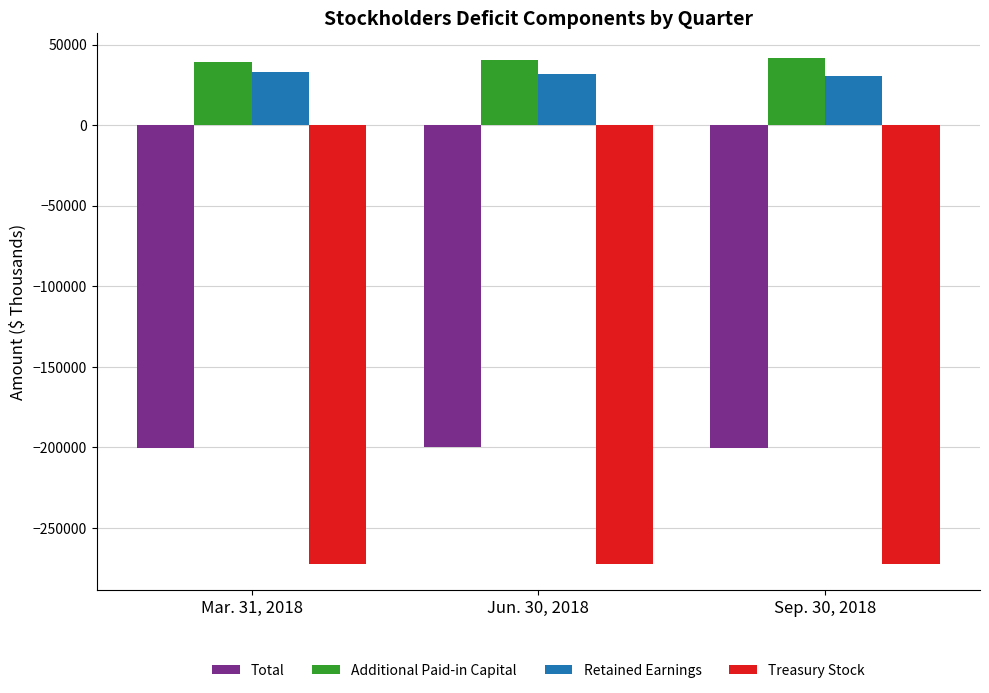

What is the sum of all Total values?

-600558